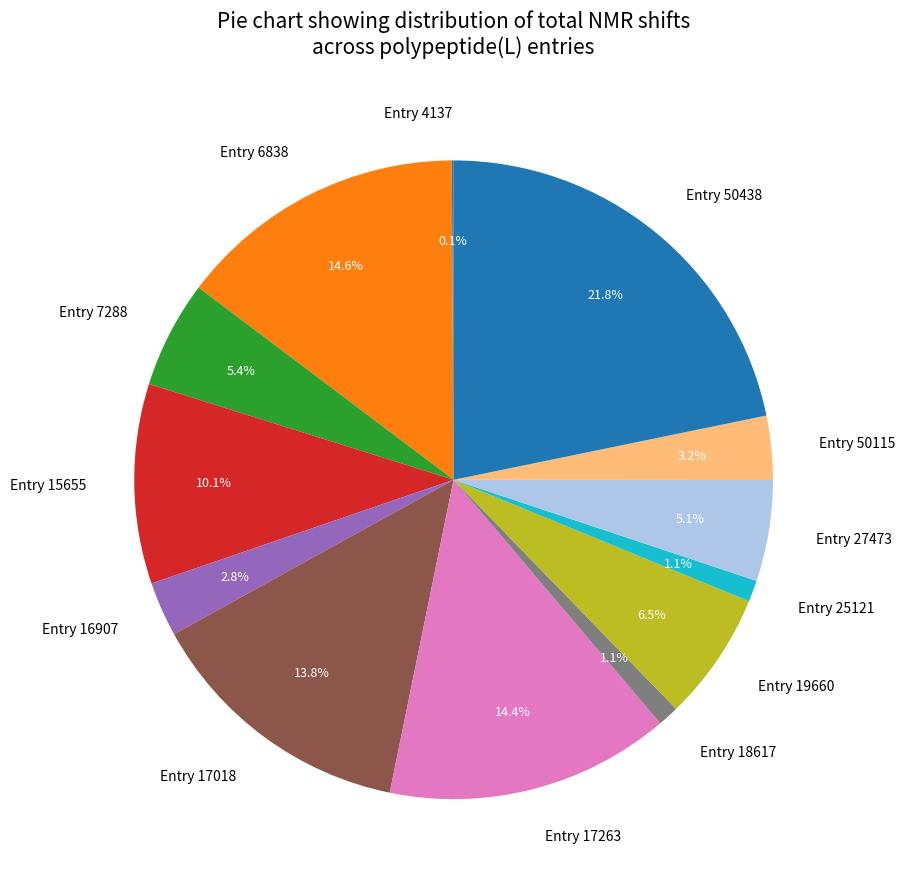

To the nearest percent, what percentage of the pie is Entry 27473?

5%